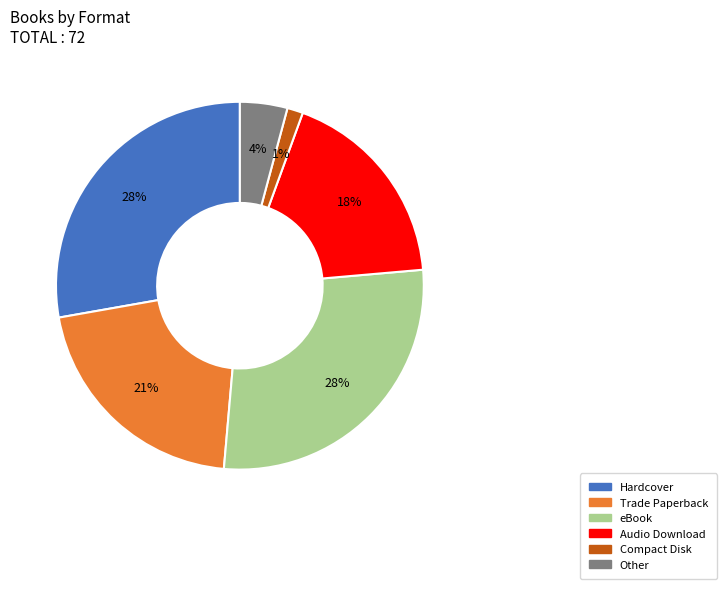

Does any single category account for the majority?

No